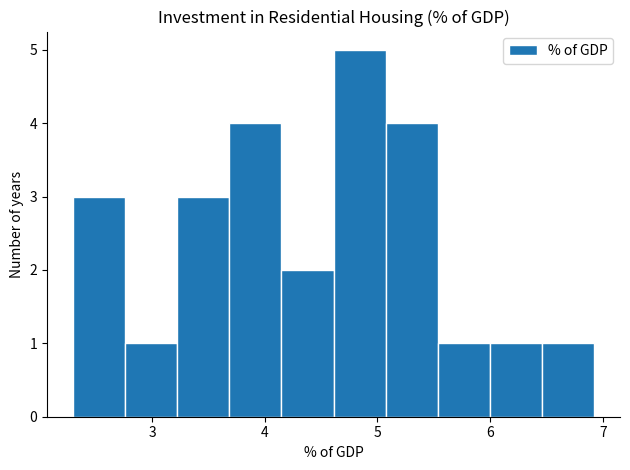

Reading left to right, list every bar in this chart as the range it spans on the x-axis followed by its height. Neither the bar edges nor the heights are printed on the chart, so give them approximately, as read against the axes.

2.3 to 2.8: 3
2.8 to 3.2: 1
3.2 to 3.7: 3
3.7 to 4.1: 4
4.1 to 4.6: 2
4.6 to 5.1: 5
5.1 to 5.5: 4
5.5 to 6.0: 1
6.0 to 6.5: 1
6.5 to 6.9: 1